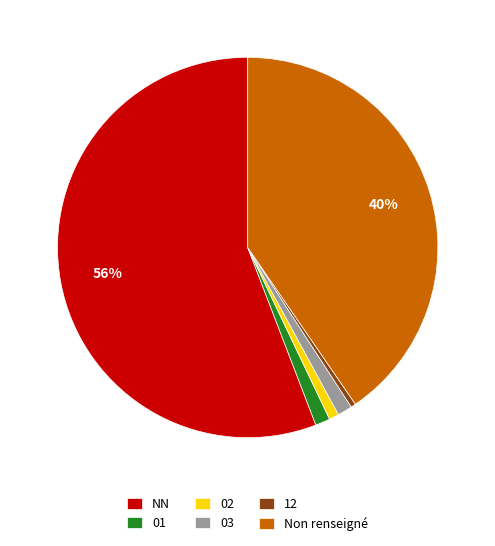

To the nearest percent, what is the average slice percentage?

17%